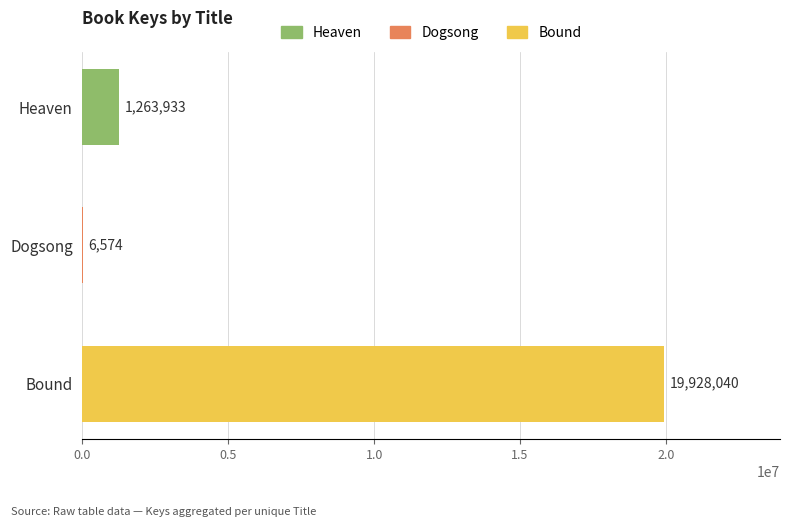

Reading top to bottom, transcribe all the data shown in this chart.

Heaven=1263933	Dogsong=6574	Bound=19928040